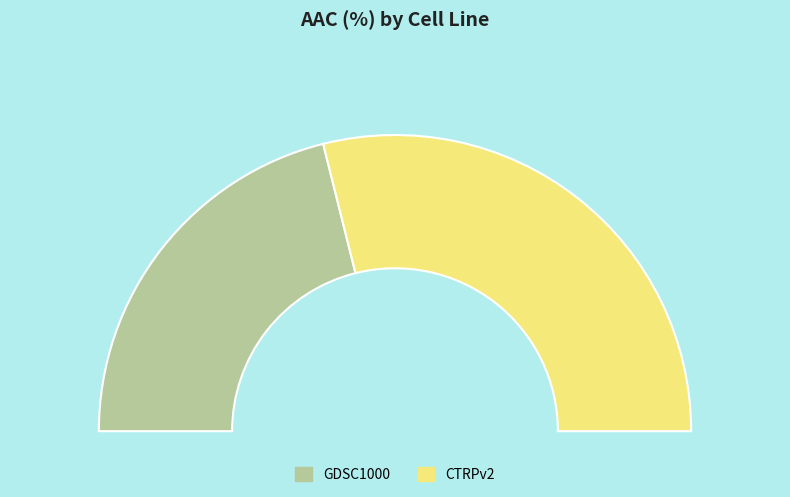

What is the ratio of the value at CTRPv2 to the value at GDSC1000?

1.4